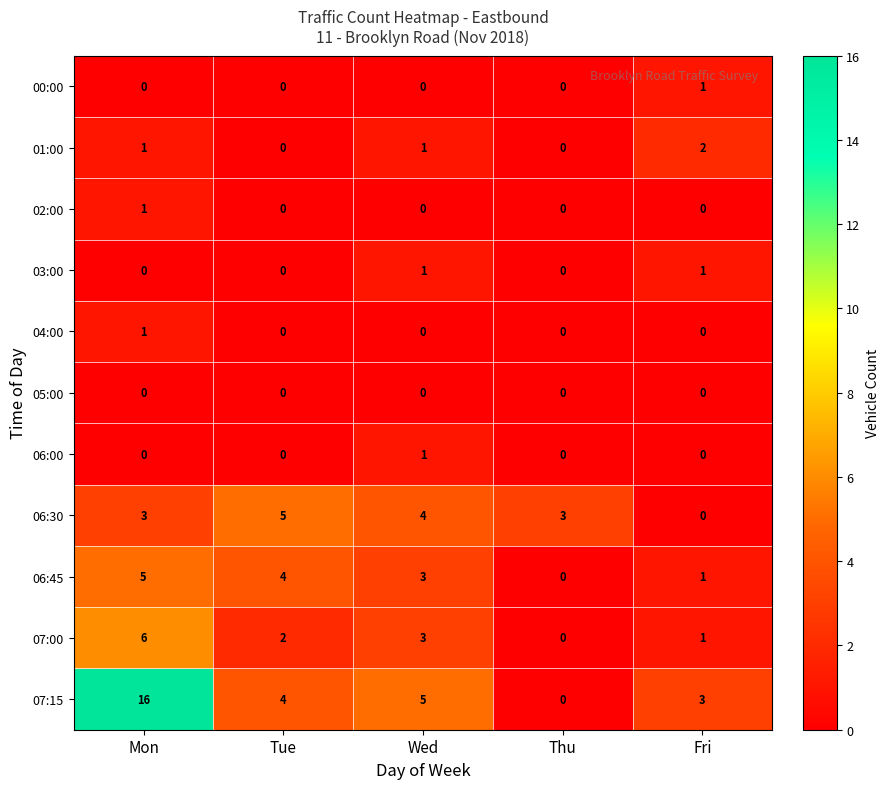

At which category is the sum across all series the highest?

Mon